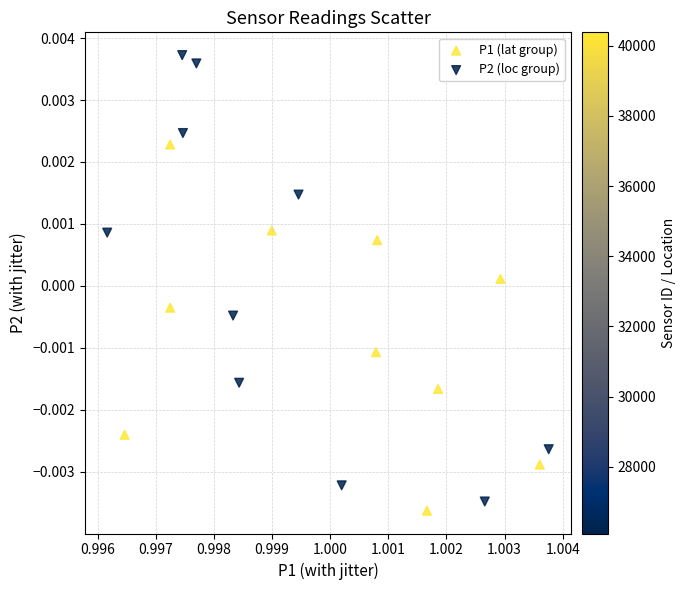

Which series contains the highest Y value?

P2 (loc group)